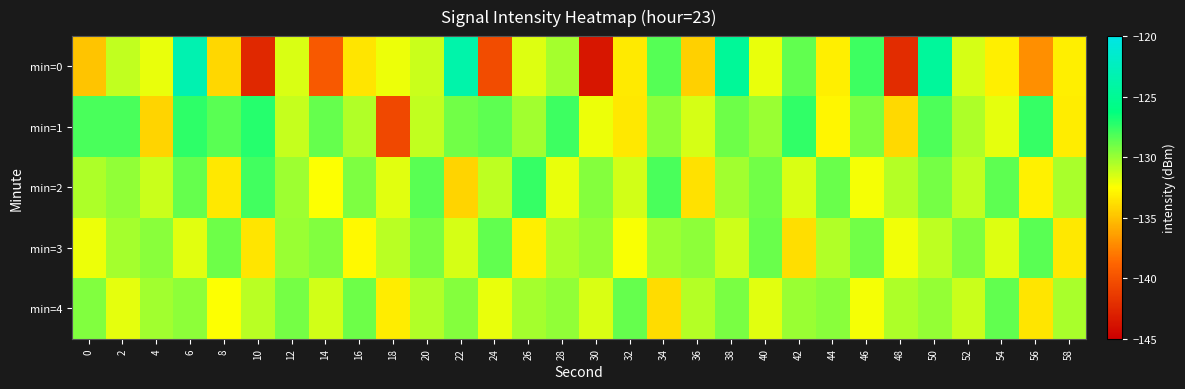

What is the greatest value displayed?

-123.3